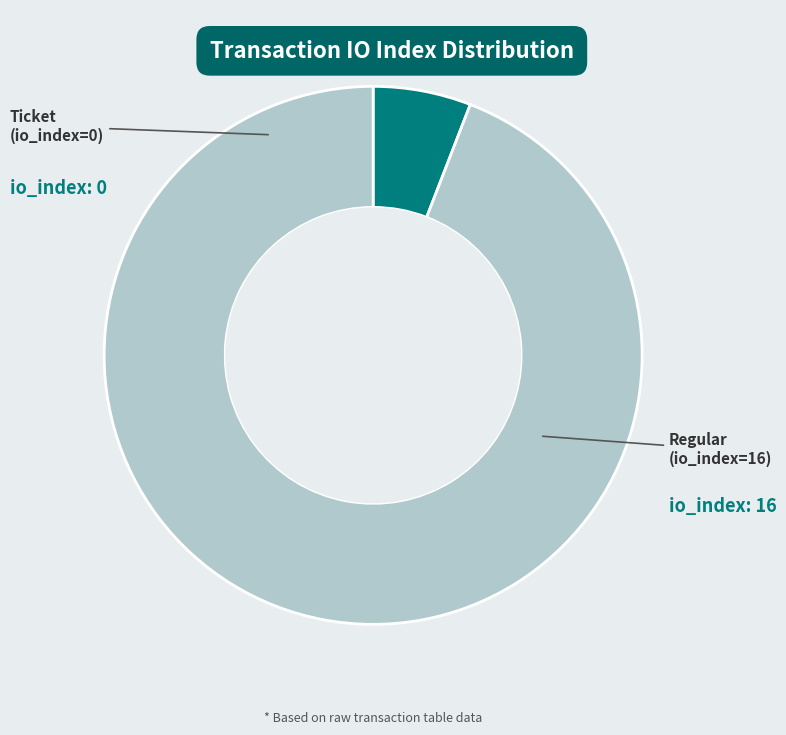

Is there any slice that represents more than half of the pie?

Yes